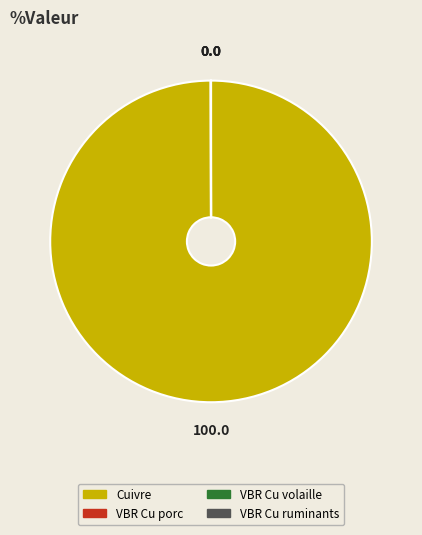

Which category has the biggest portion of the pie?

Cuivre